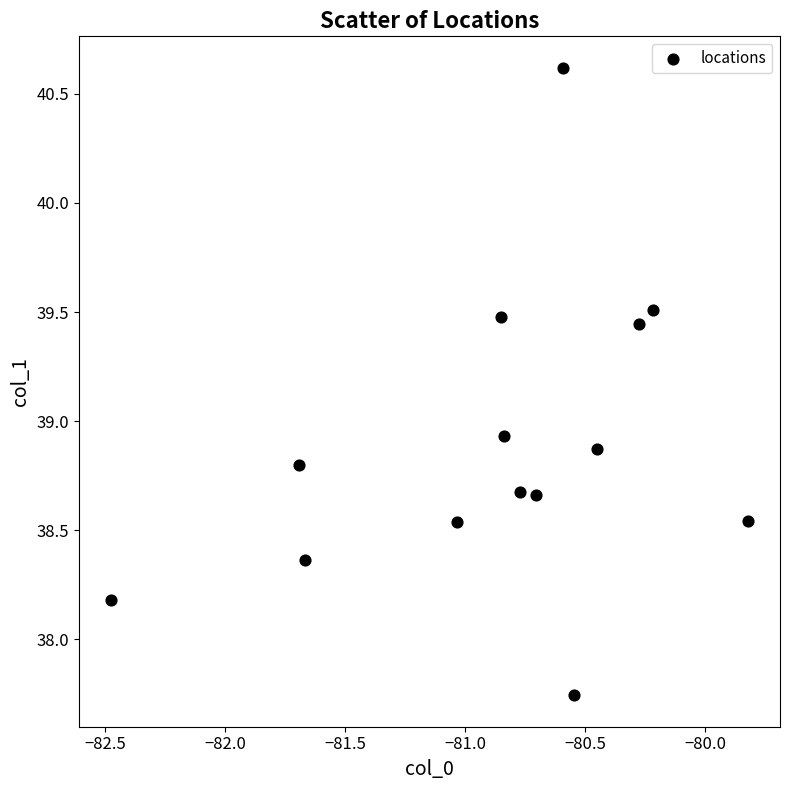

What is the range of Y values (max minus min)?

2.9